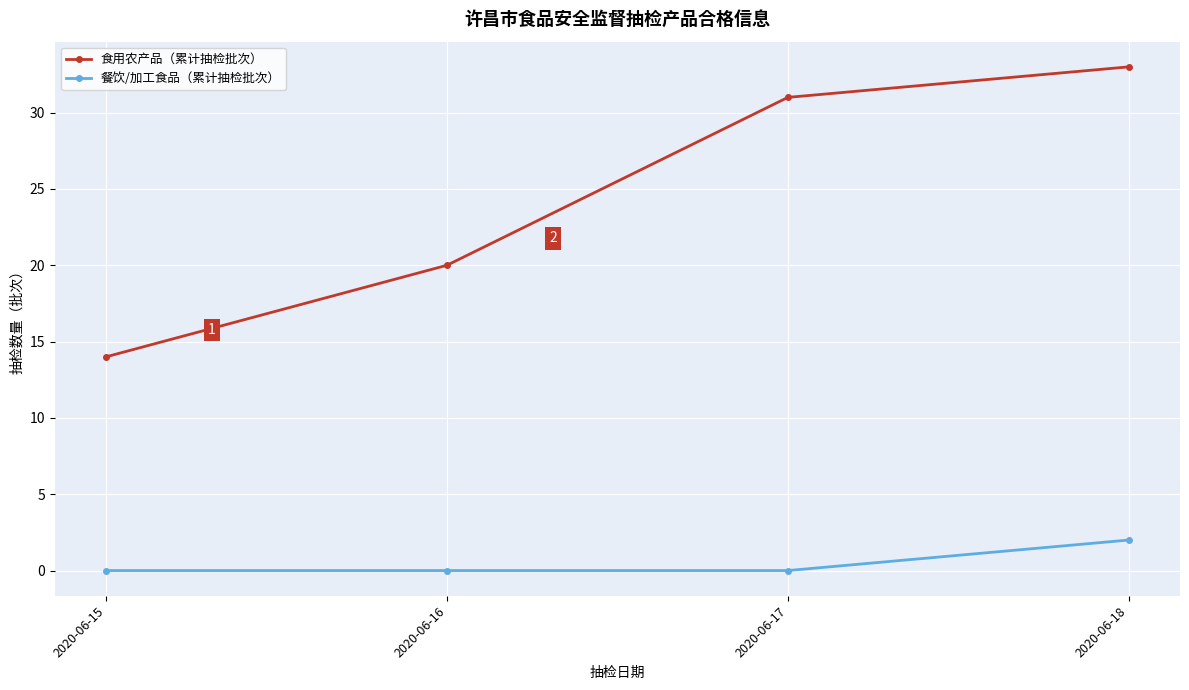

What is the maximum value for 食用农产品（累计抽检批次）?

33